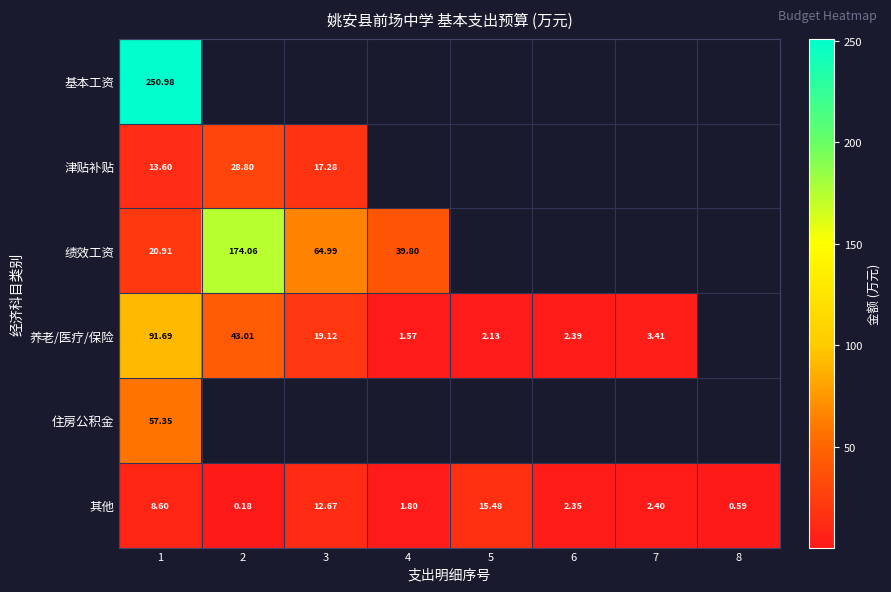

How many data points in 养老/医疗/保险 are above 19?

3